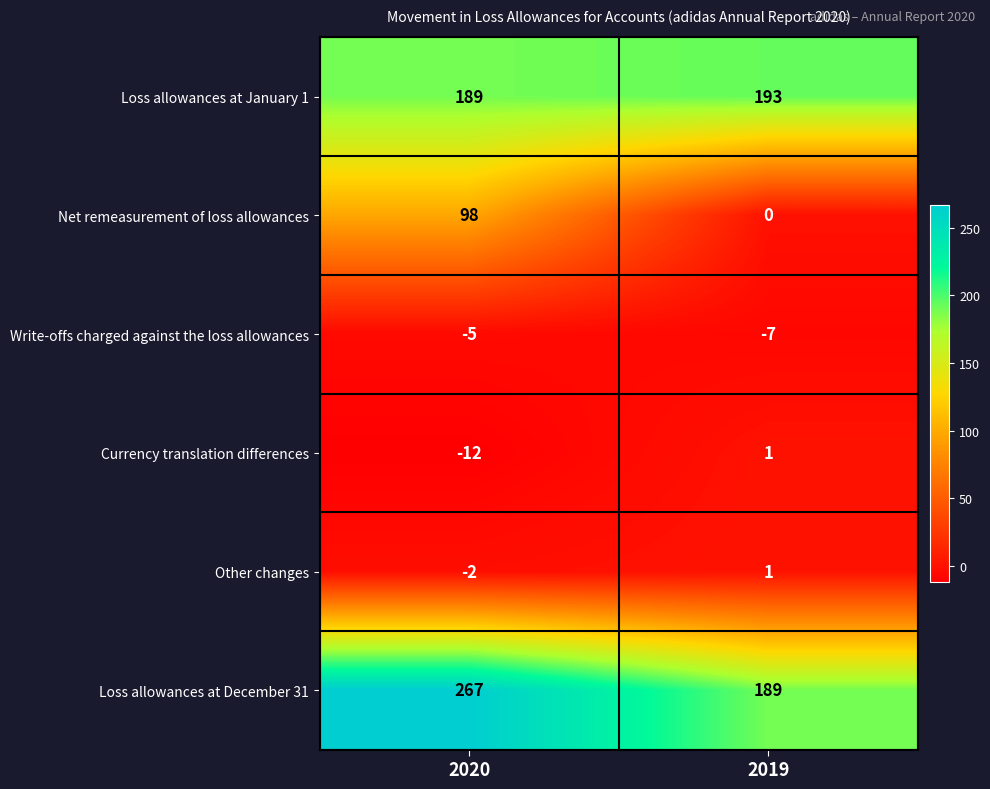

Is it true that Other changes equals -1 at 2020?

False